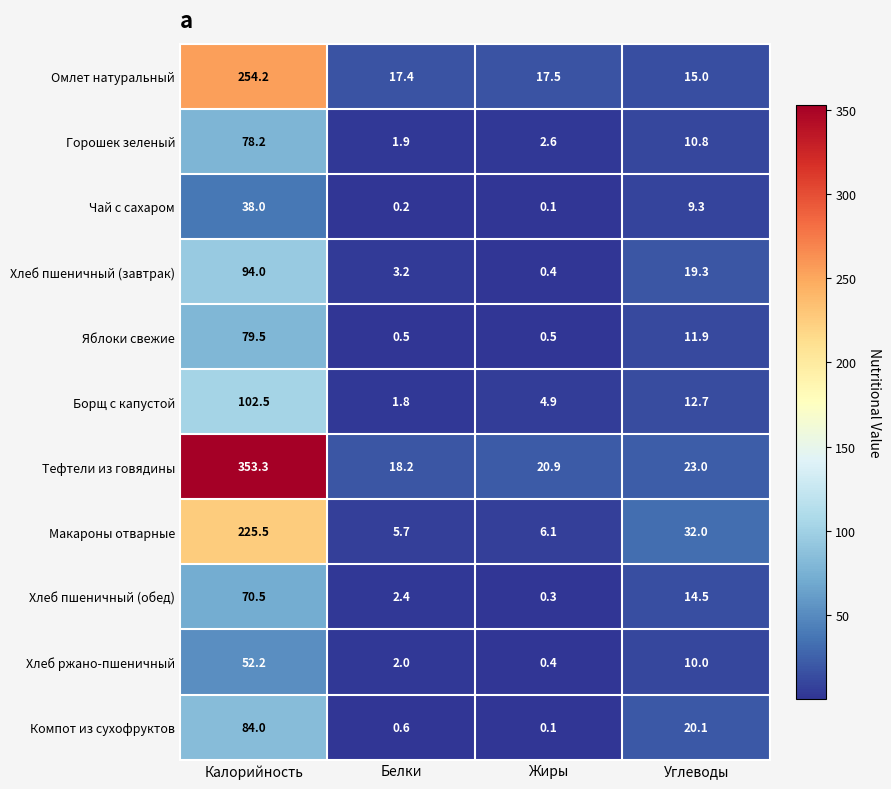

Which label corresponds to the smallest value in the chart?

Жиры